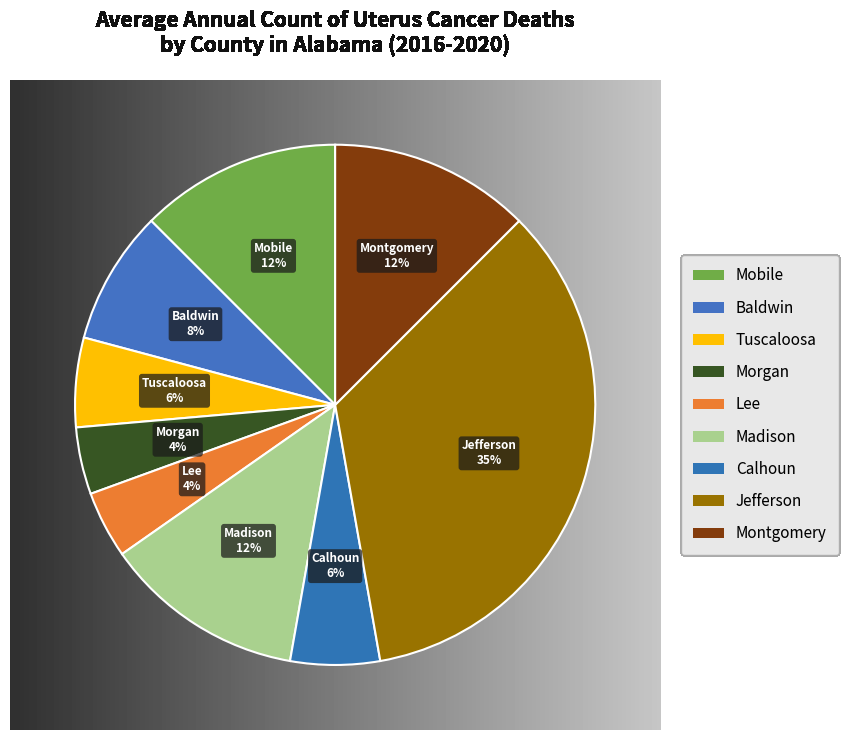

Which slice is the smallest?

Morgan County